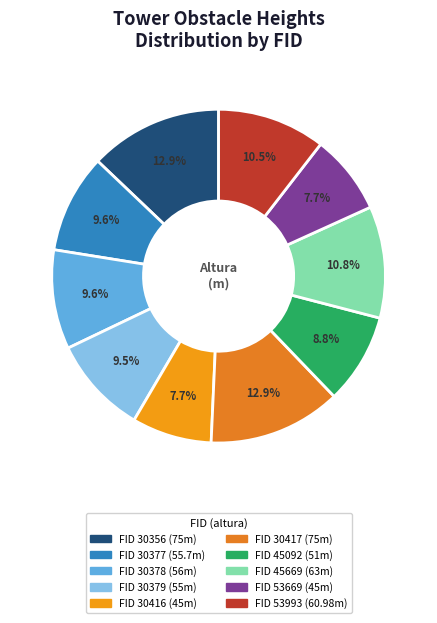

Count the number of slices in the pie.

10